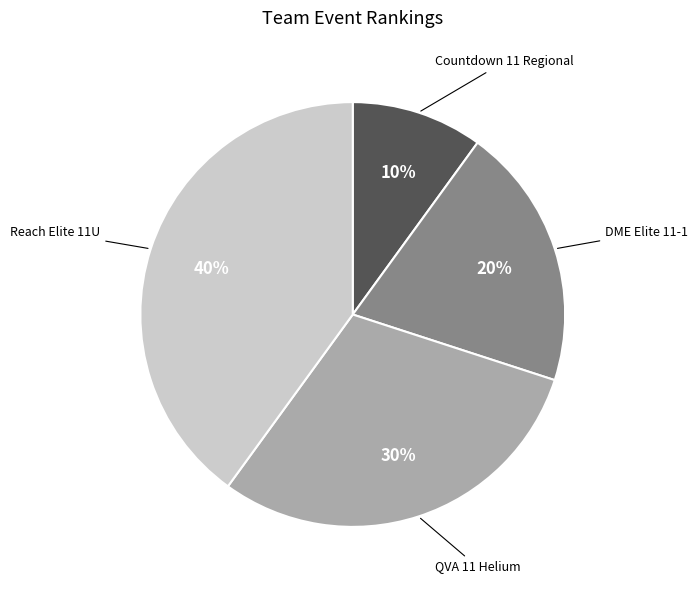

What is the ratio of the value at QVA 11 Helium to the value at DME Elite 11-1?

1.5